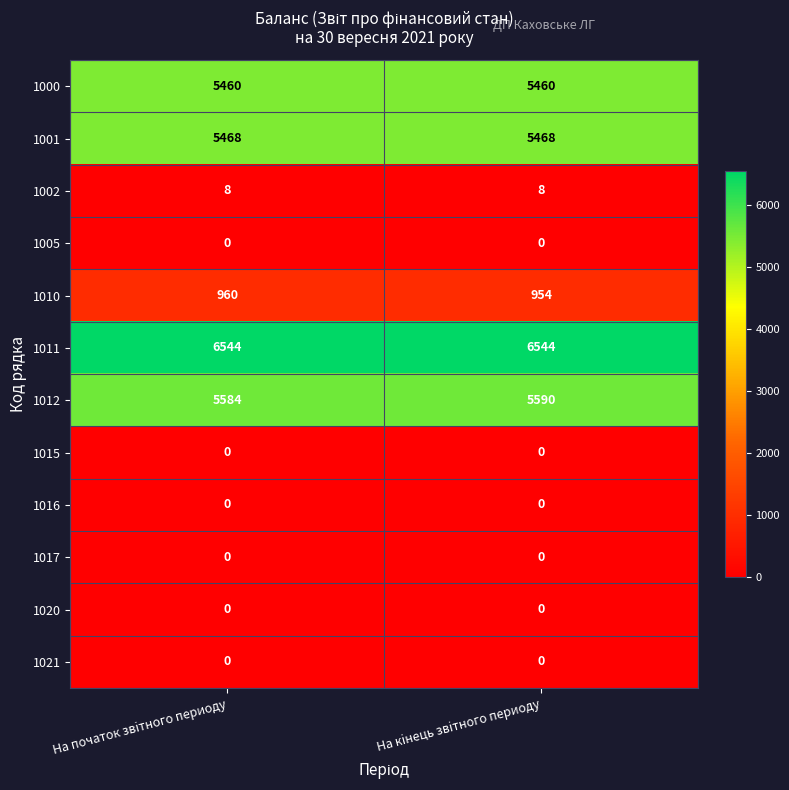

What is the difference between the 1010 values at На кiнець звiтного периоду and На початок звiтного периоду?

6